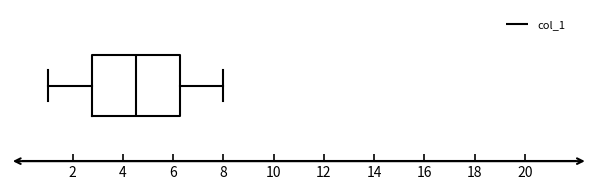

Where does the median line of the box sit on the x-axis? The values are not printed on the chart, so give them approximately, as read against the axis.

4.6